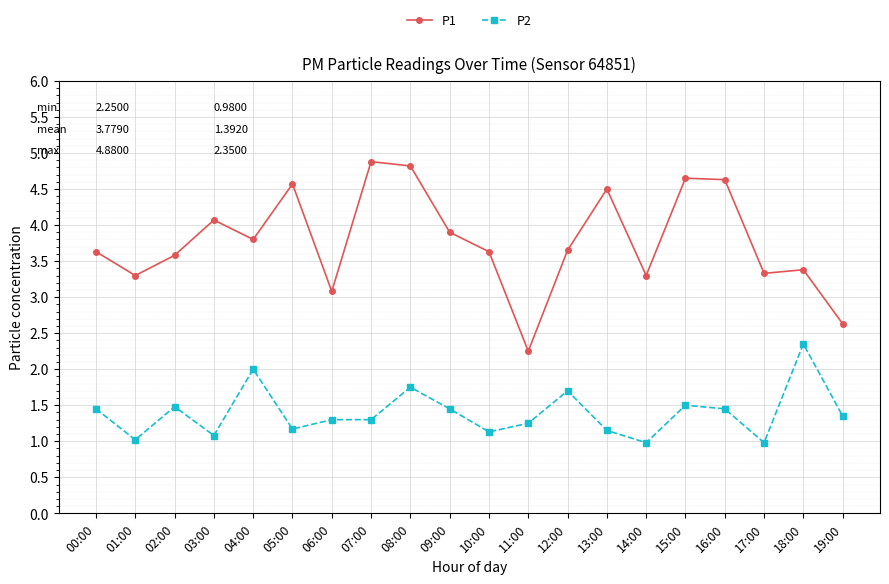

Where does the P1 series first go above 3?

00:00